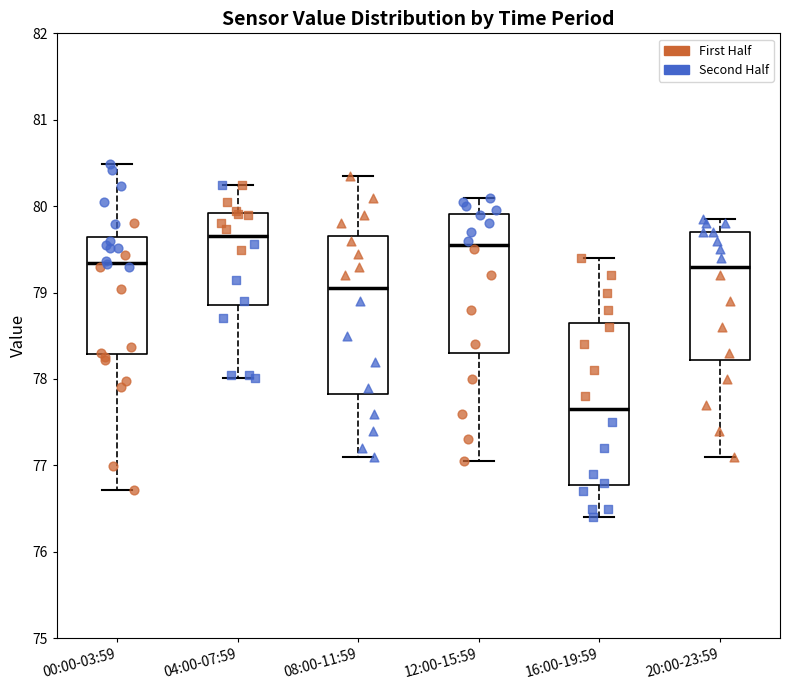

Where is the upper edge of the box for 04:00-07:59 on the y-axis? The values are not printed on the chart, so give them approximately, as read against the axis.

79.9